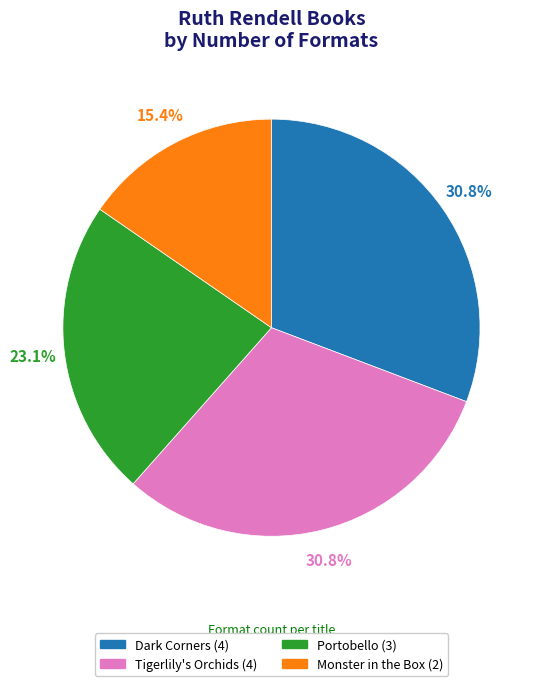

Which has a higher value, Portobello or Dark Corners?

Dark Corners